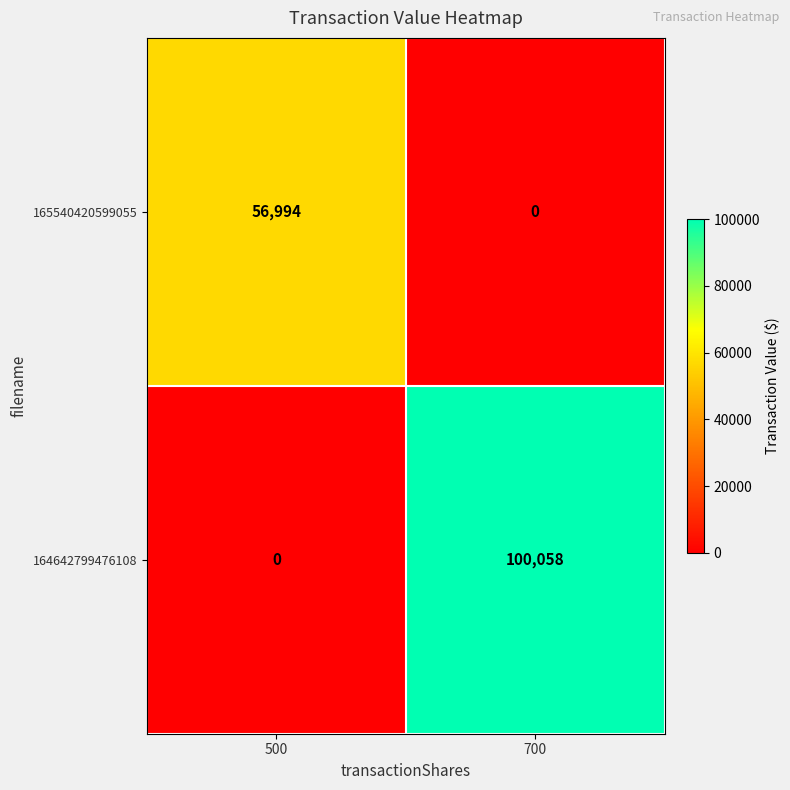

True or false: 164642799476108 has a value of 100058 at 700.

True